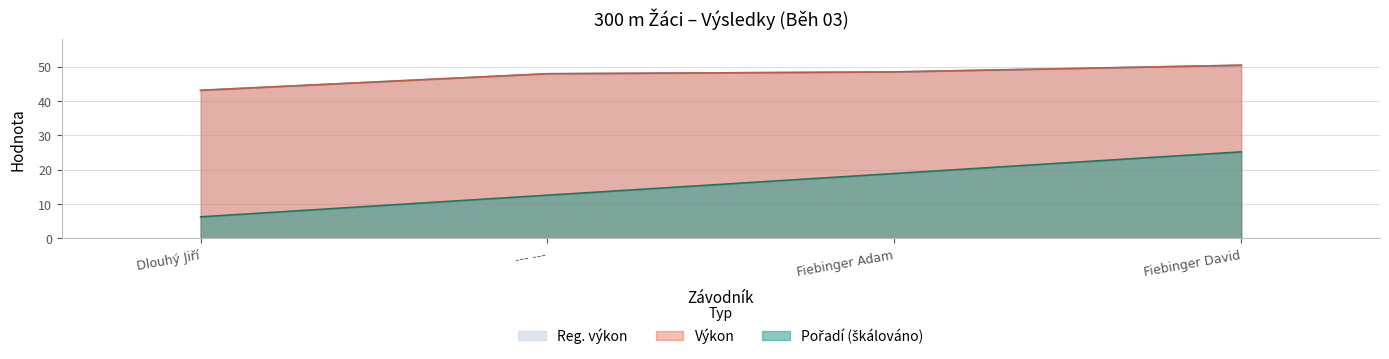

How many data points in Pořadí are above 18?

2